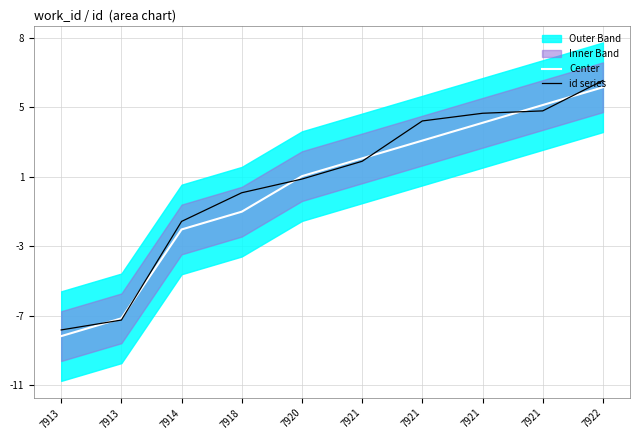

Reading left to right, list all the values displayed in this chart.

Center: -8.3	-7.3	-2.3	-1.3	0.7	1.7	2.7	3.7	4.7	5.7
id series: -8.0	-7.4	-1.8	-0.2	0.5	1.5	3.8	4.2	4.4	6.1